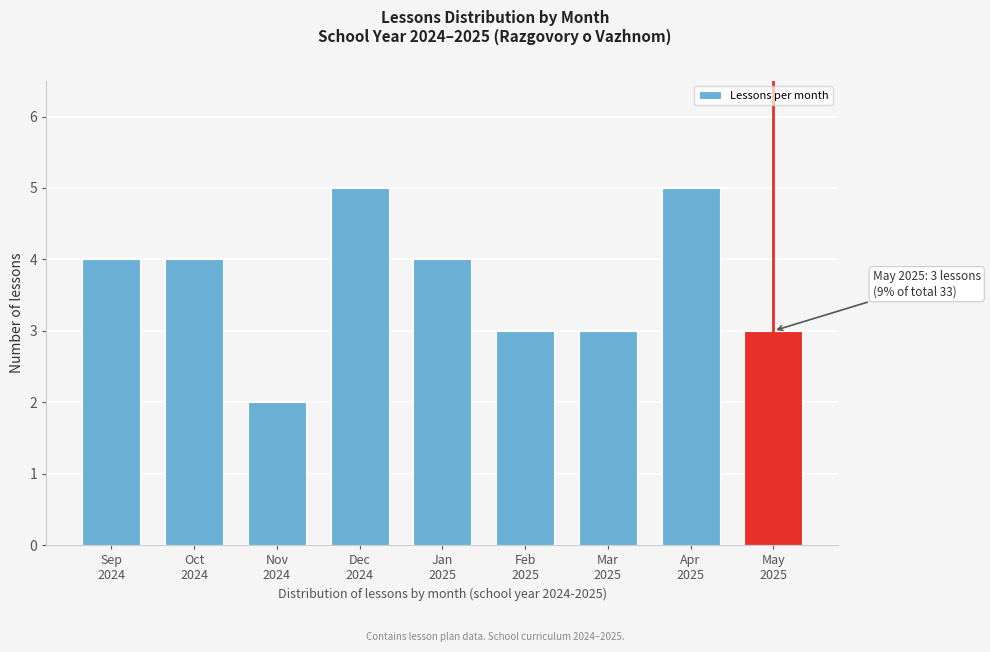

Reading left to right, extract all data points from this chart.

4	4	2	5	4	3	3	5	3